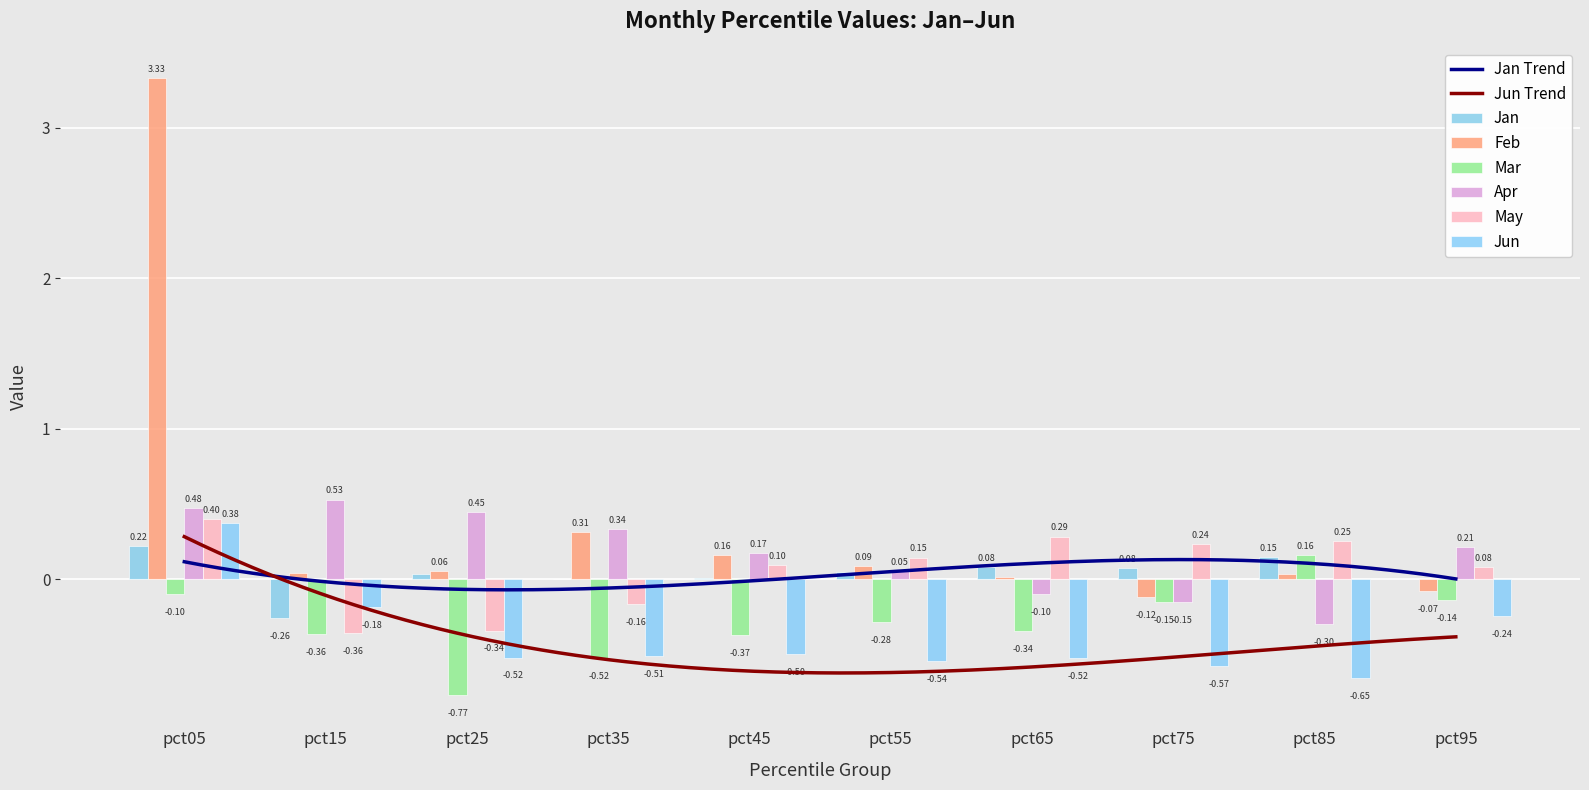

At which label is Mar closest to 0?

pct05